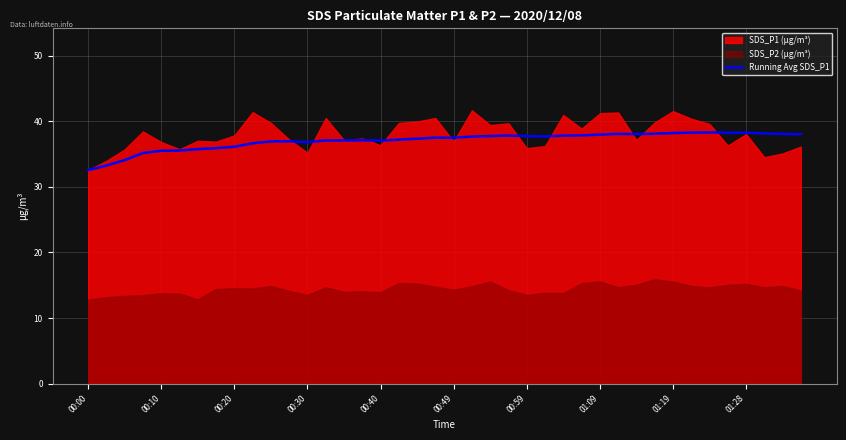

What is the highest value of the Running Avg SDS_P1 series?

38.3